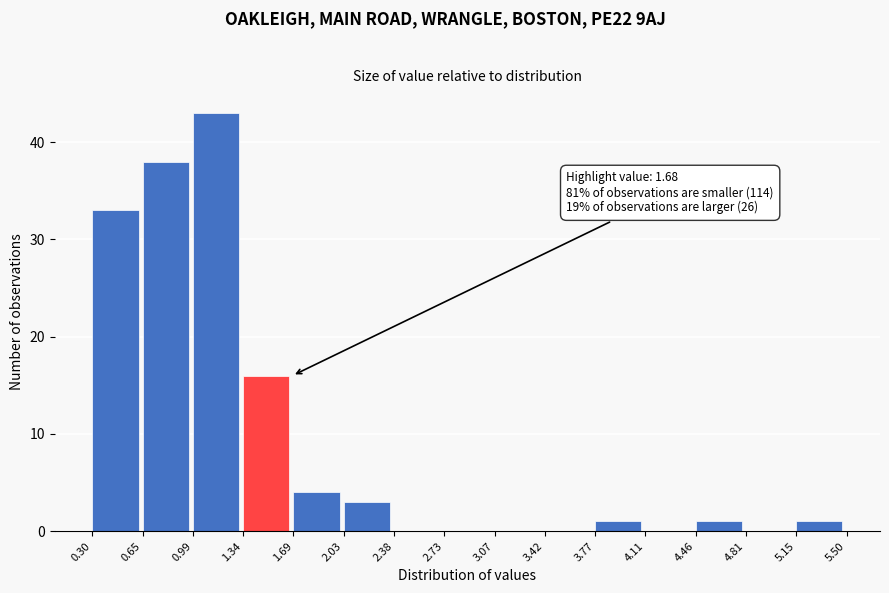

Over which range of the x-axis is the bar tallest?

0.99 to 1.34